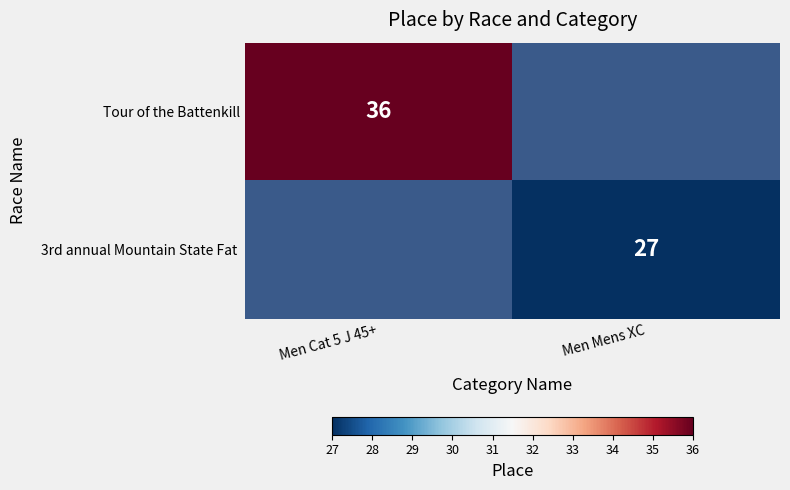

Which label corresponds to the smallest value in the chart?

Men Mens XC